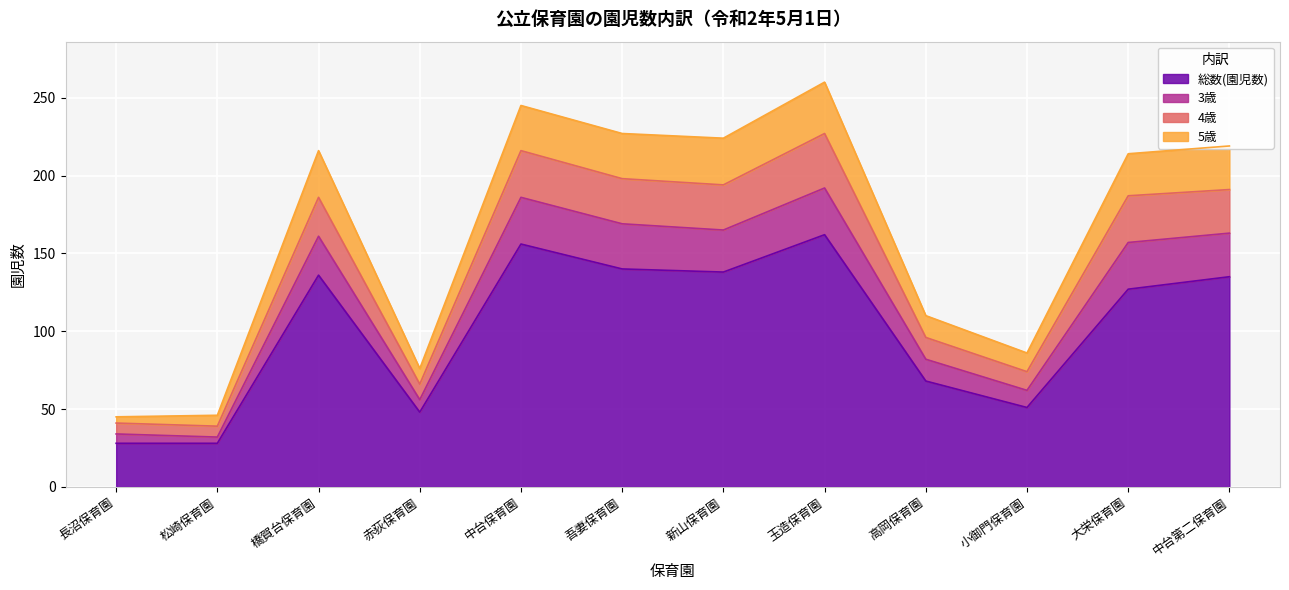

True or false: 総数(園児数) has more than 2 interior local peaks.

True